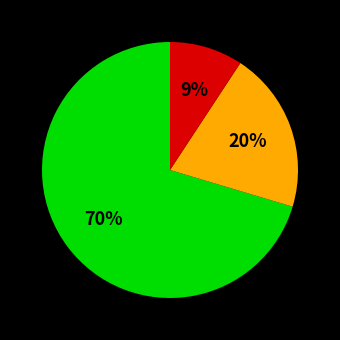

Count the number of slices in the pie.

3